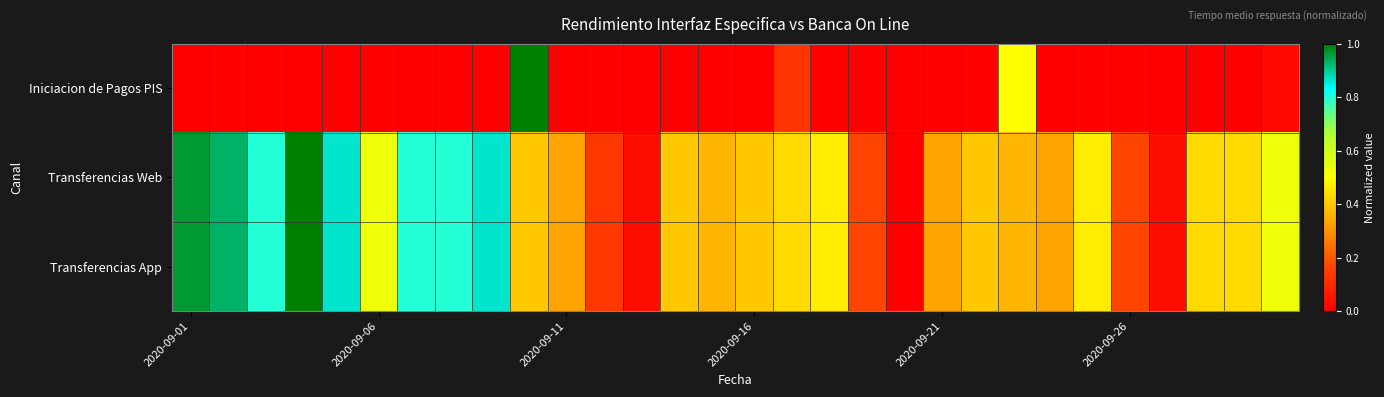

At how many categories does at least one series exceed 0?

29